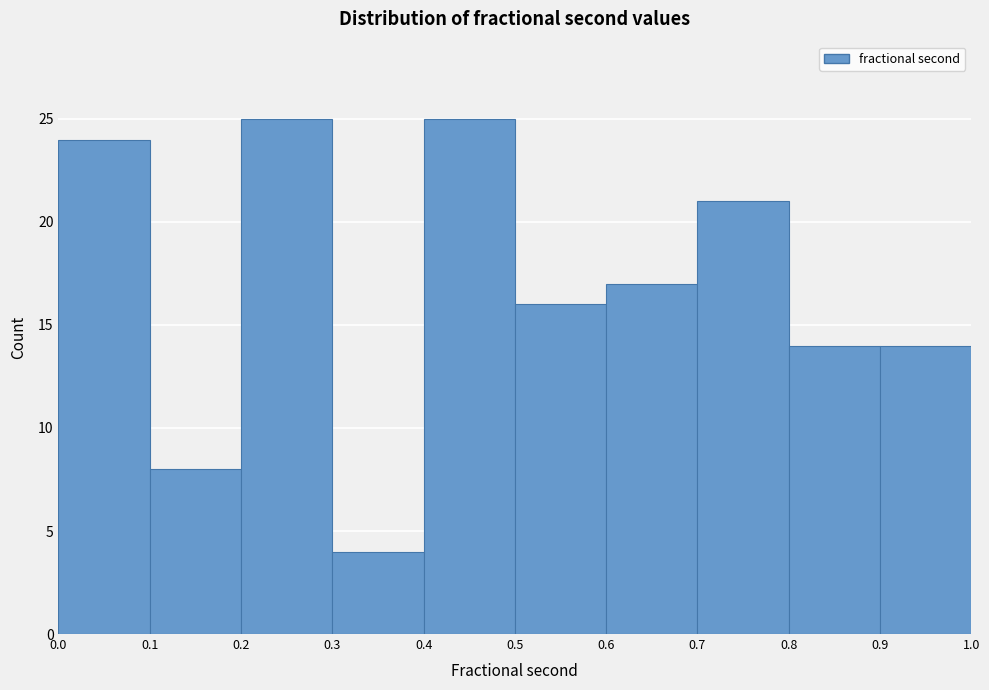

What is the height of the bar covering 0.5 to 0.6 on the x-axis? The values are not printed on the chart, so give them approximately, as read against the axis.

16